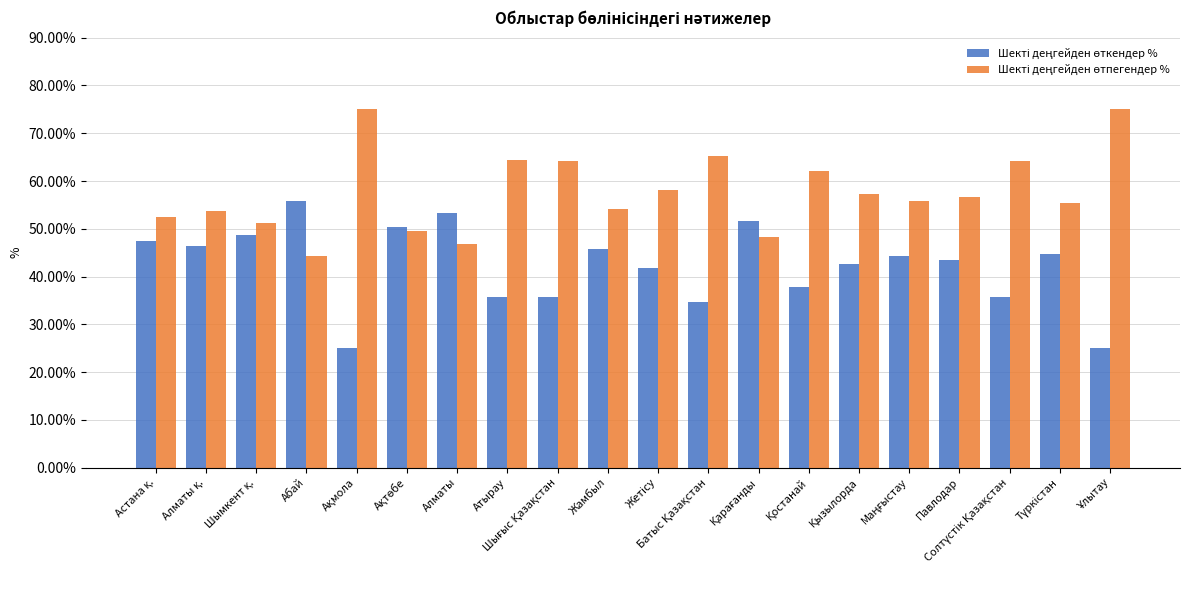

What is the smallest value displayed?

25.0